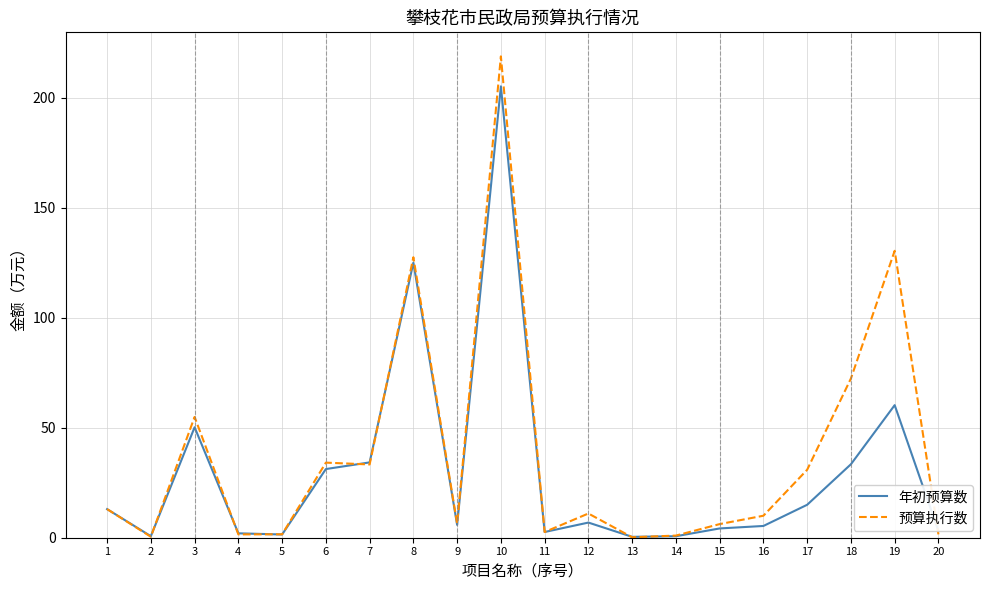

What is the maximum value for 年初预算数?

205.1